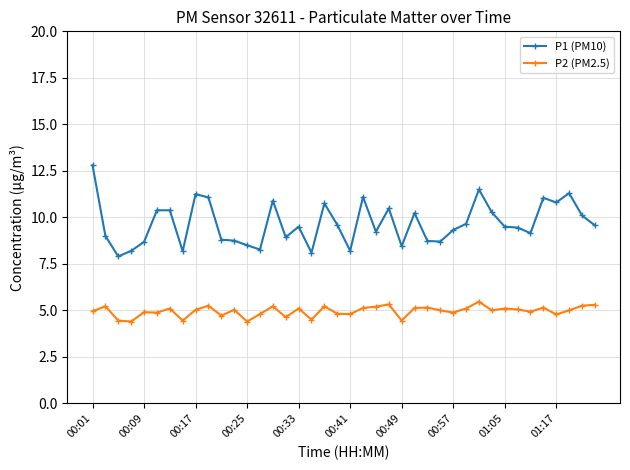

What is the sum of all P2 (PM2.5) values?

198.3